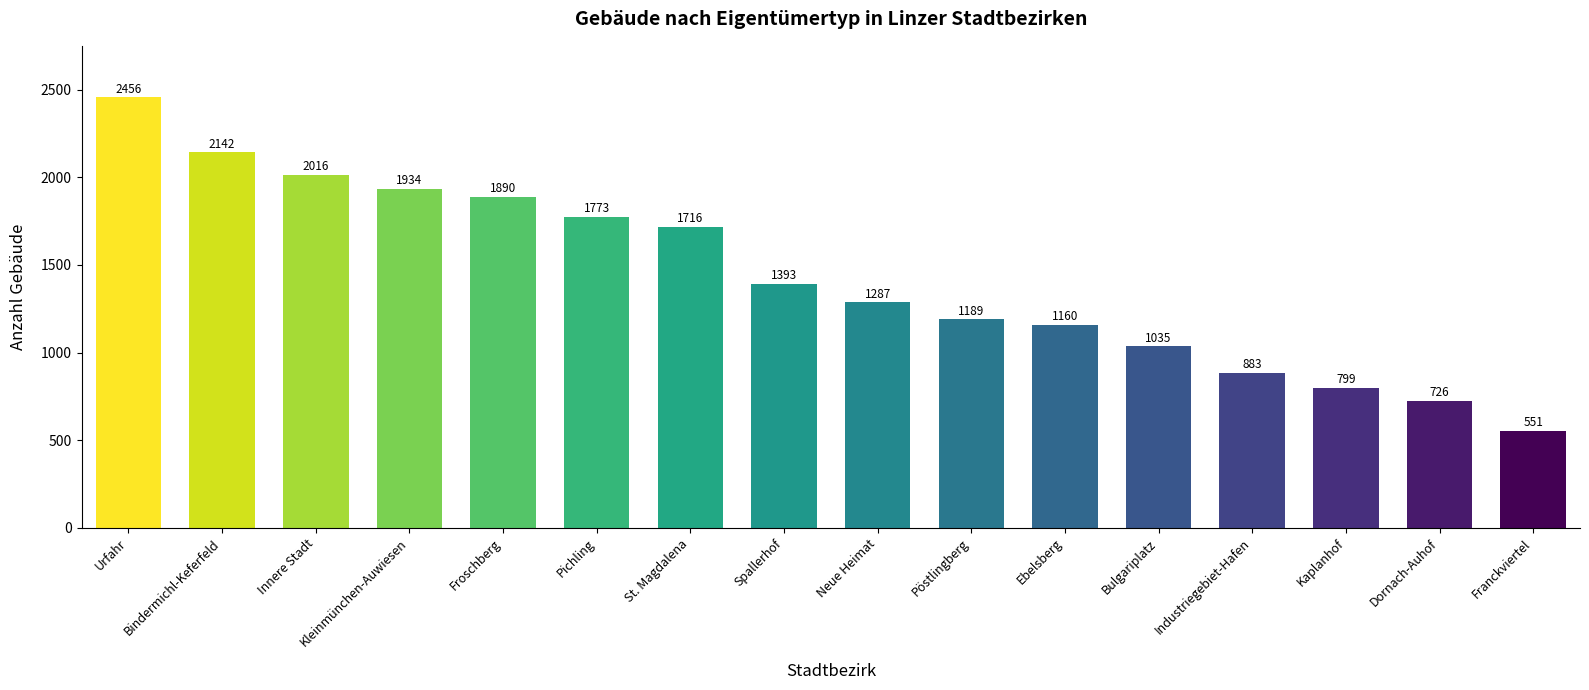

How many categories are shown in the chart?

16